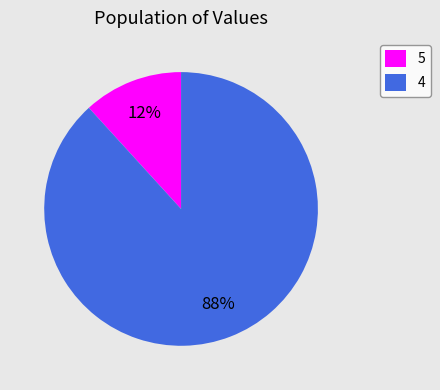

Does 5 represent more than half of the total?

No